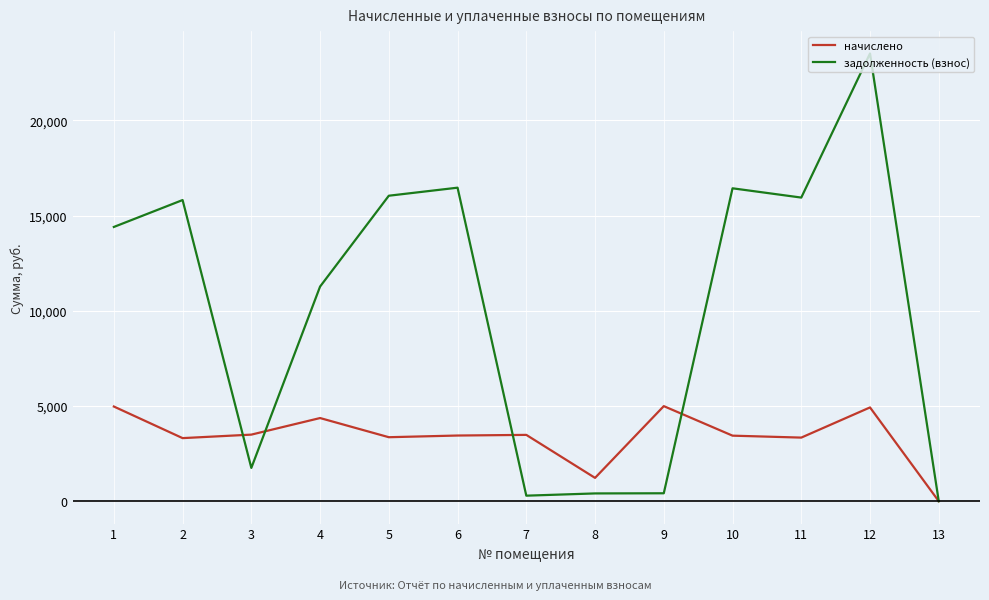

The value of начислено at 6 is 4773.4. True or false?

False